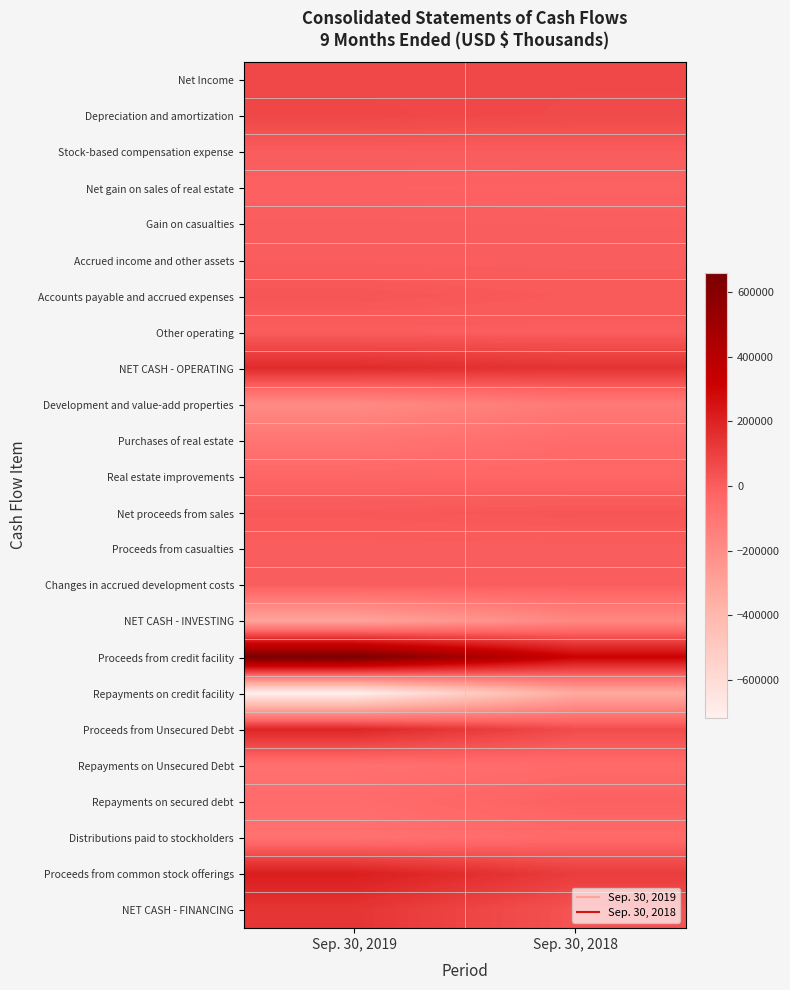

At how many categories does at least one series exceed 62686?

2